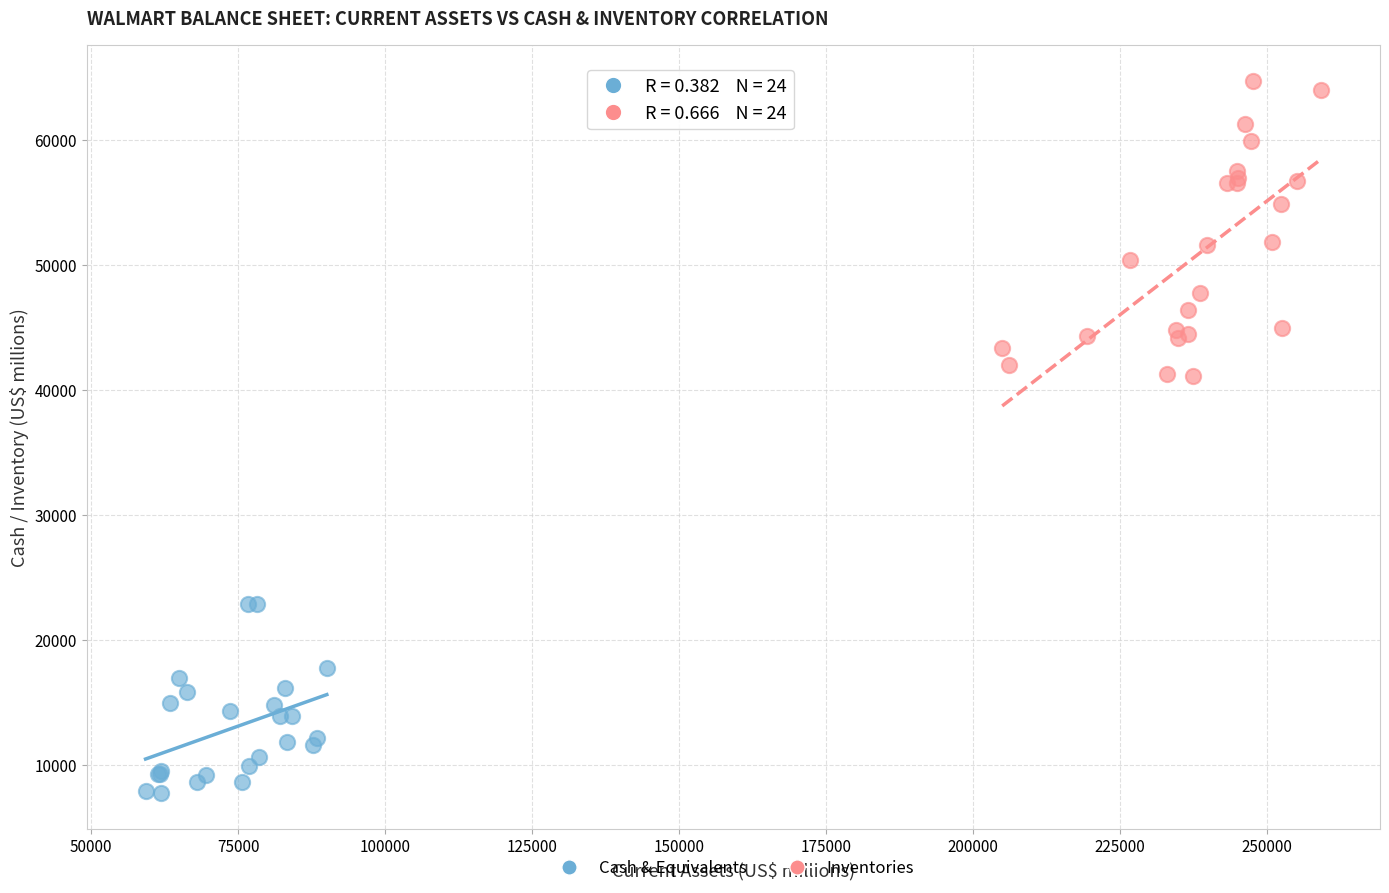

Which series has the widest spread of Y values?

Inventories